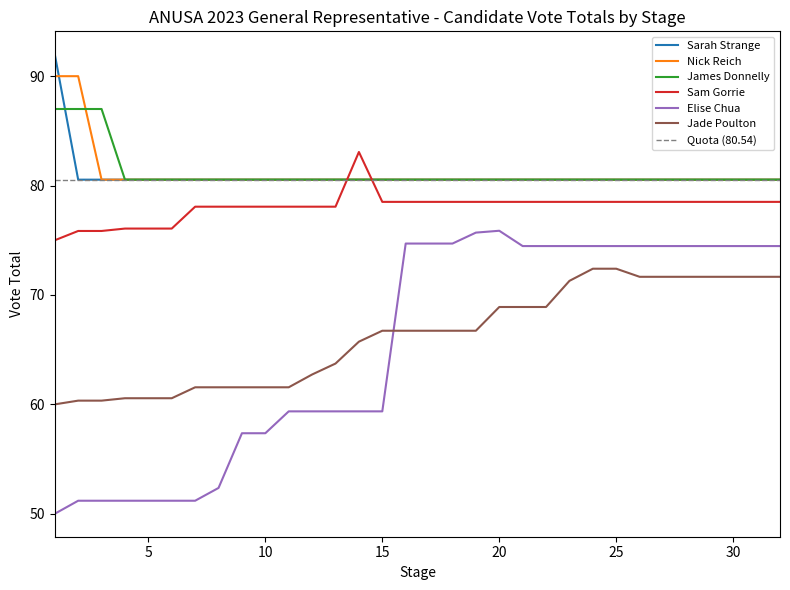

Is the value of James Donnelly at Stage 14 greater than the value of Jade Poulton at Stage 2?

Yes